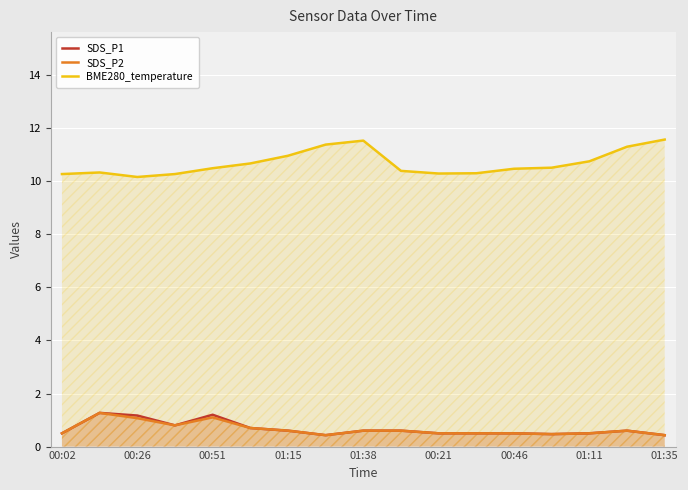

What is the smallest value displayed?

0.4